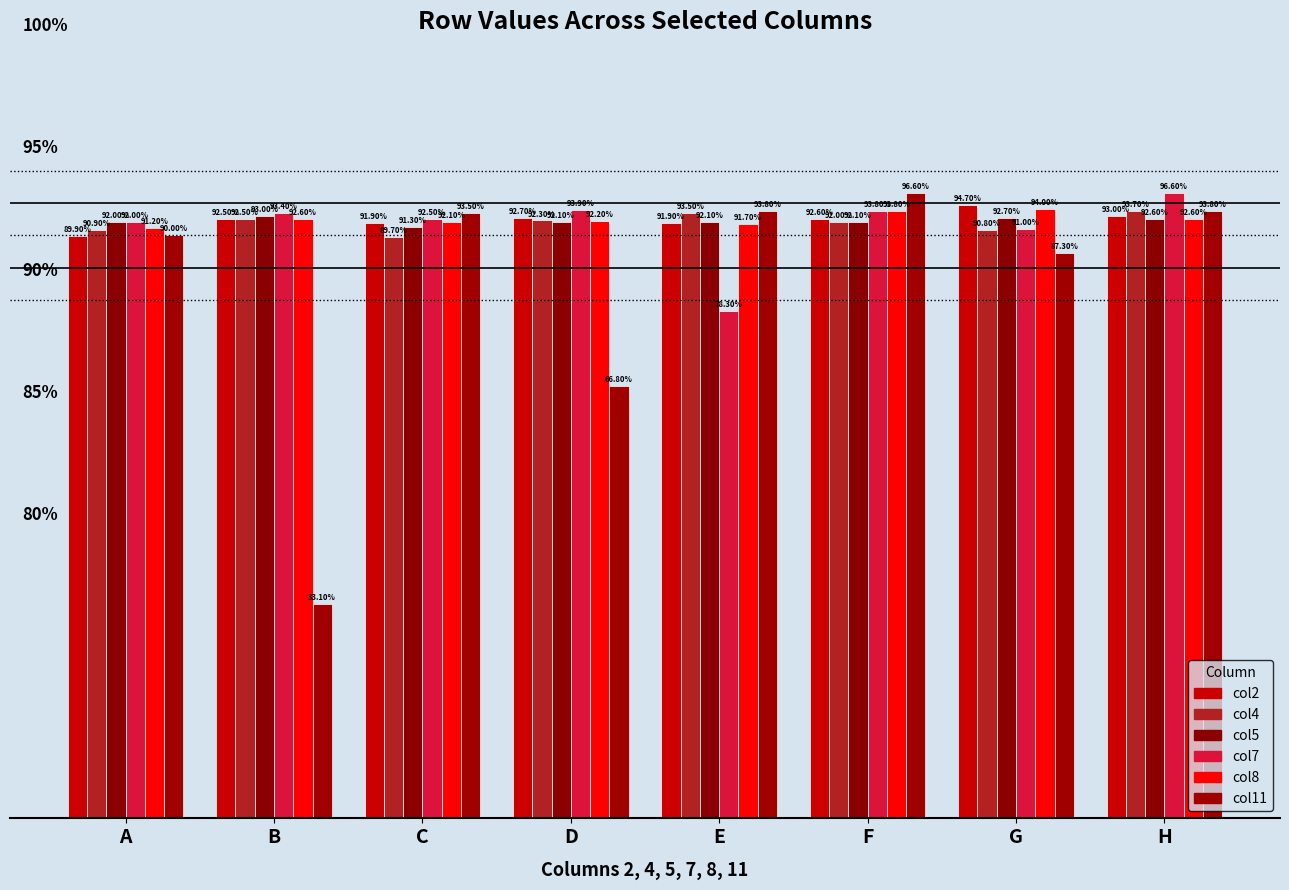

Reading left to right, list all the values displayed in this chart.

col2: 0.9	0.9	0.9	0.9	0.9	0.9	0.9	0.9
col4: 0.9	0.9	0.9	0.9	0.9	0.9	0.9	0.9
col5: 0.9	0.9	0.9	0.9	0.9	0.9	0.9	0.9
col7: 0.9	0.9	0.9	0.9	0.8	0.9	0.9	1.0
col8: 0.9	0.9	0.9	0.9	0.9	0.9	0.9	0.9
col11: 0.9	0.3	0.9	0.7	0.9	1.0	0.9	0.9